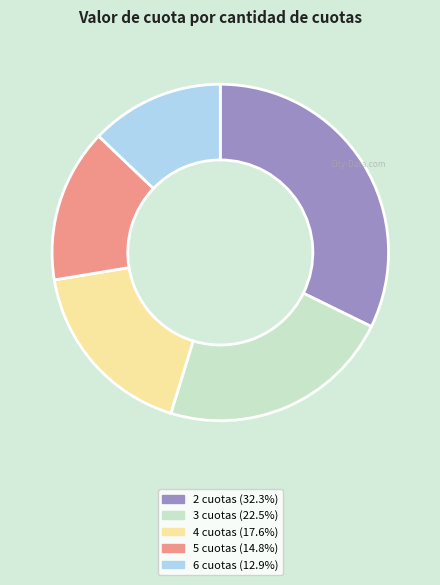

How many slices are in this pie chart?

5